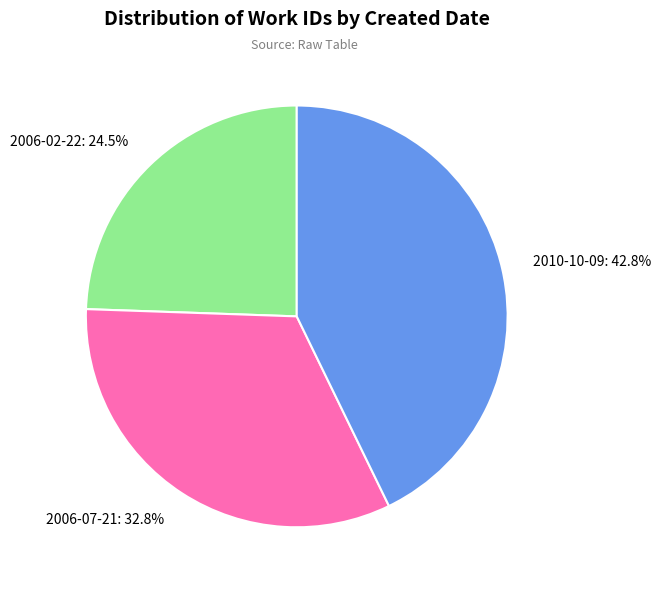

To the nearest percent, what is the difference between the 2010-10-09 and 2006-07-21 slice percentages?

10%